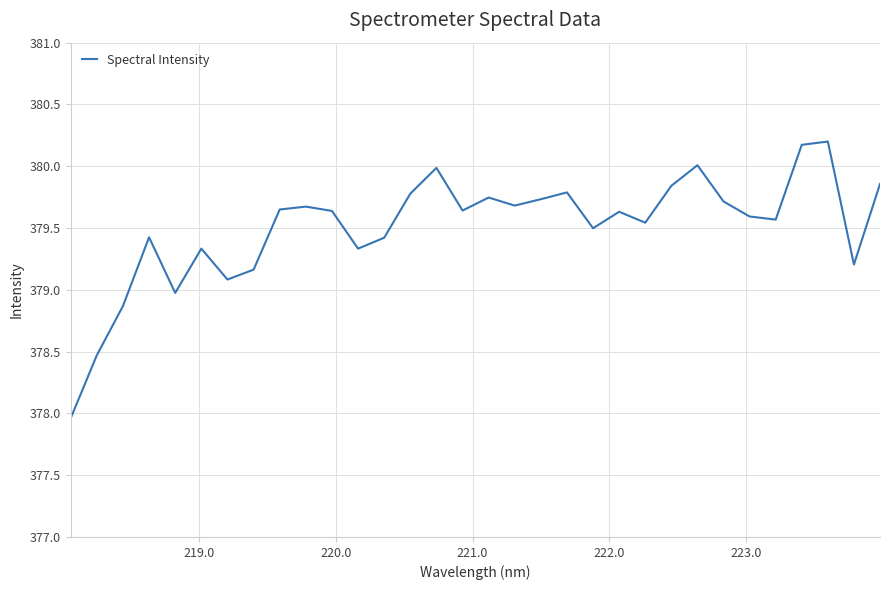

What is the difference between the maximum and minimum values?

2.2